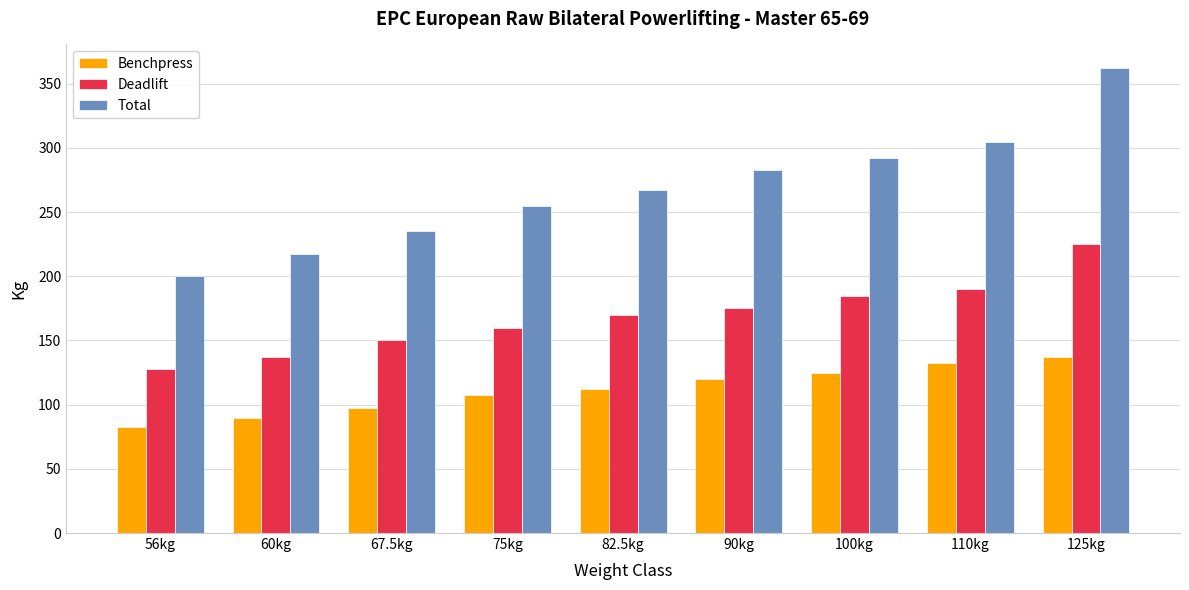

What is the label of the 8th bar from the right?

60kg